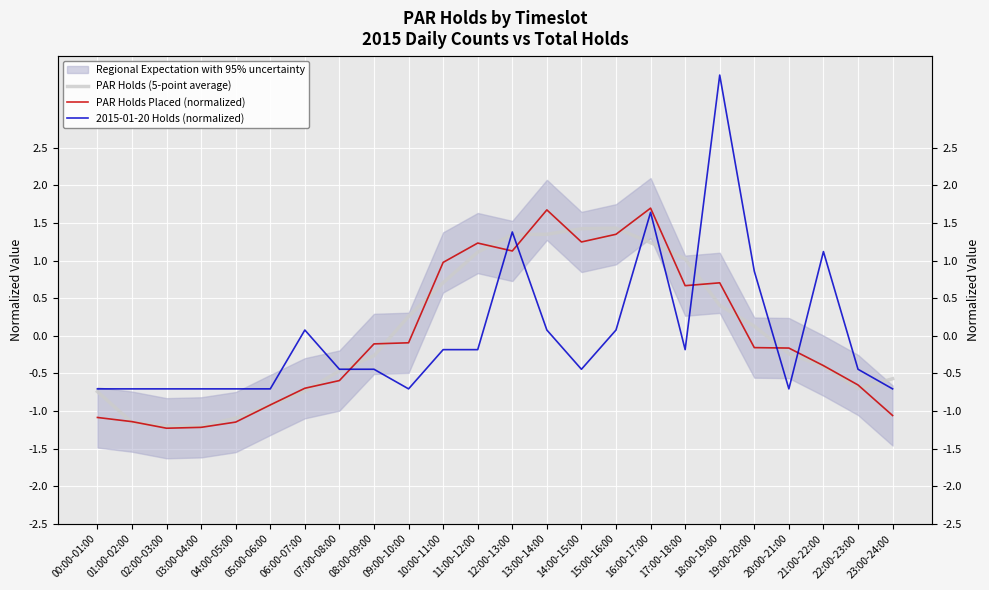

Which series has the largest range (max minus min)?

2015-01-20 Holds (normalized)